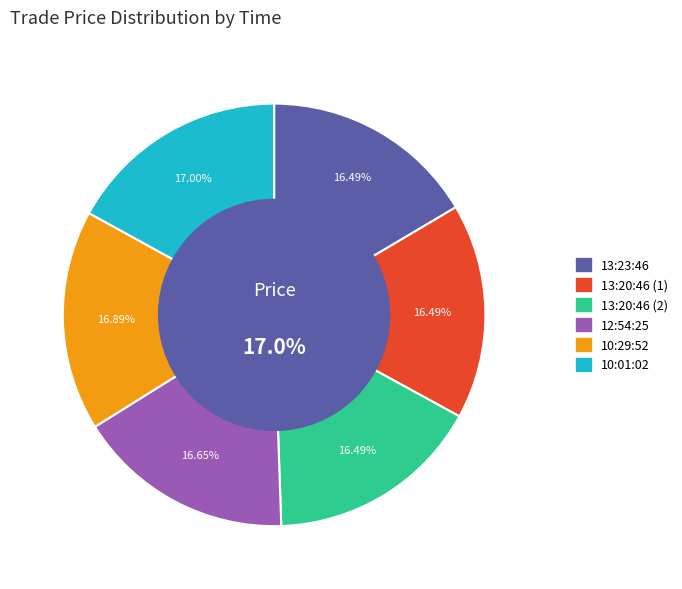

True or false: 13:23:46 accounts for 5% of the total.

False